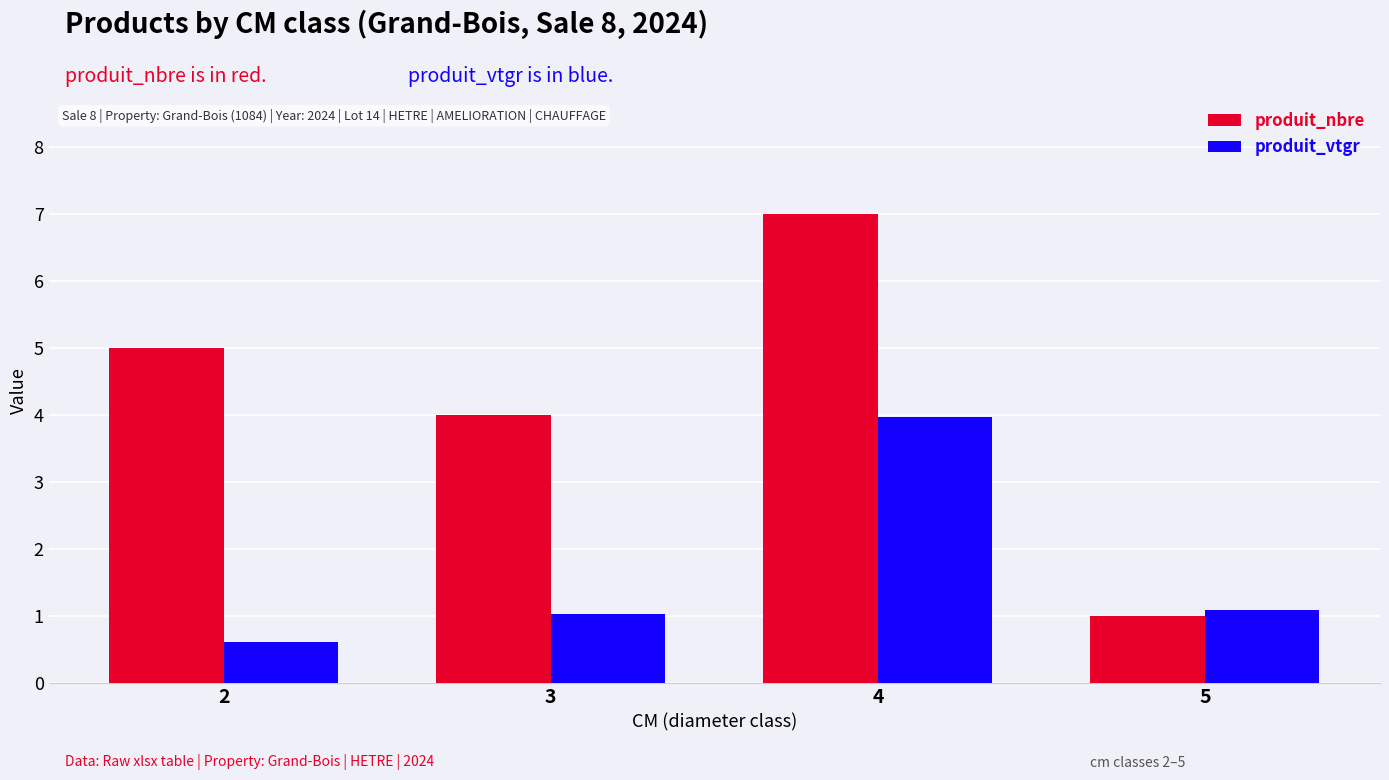

Reading left to right, list all the values displayed in this chart.

produit_nbre: 2=5.0	3=4.0	4=7.0	5=1.0
produit_vtgr: 2=0.6	3=1.0	4=4.0	5=1.1